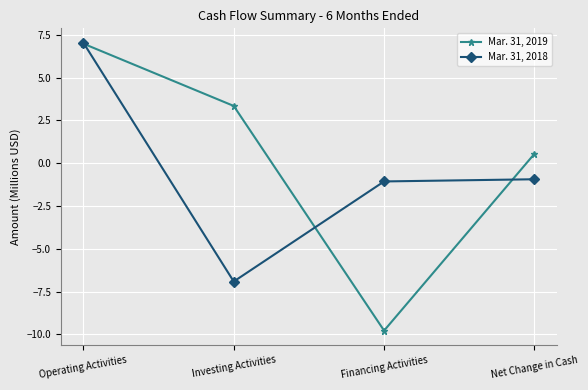

Which label corresponds to the largest value in the chart?

Operating Activities